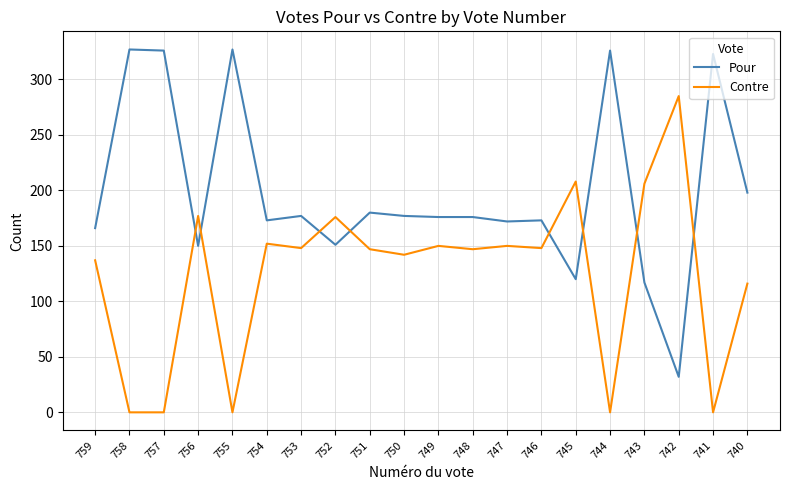

What is the sum of the Pour values at 755 and 743?

444